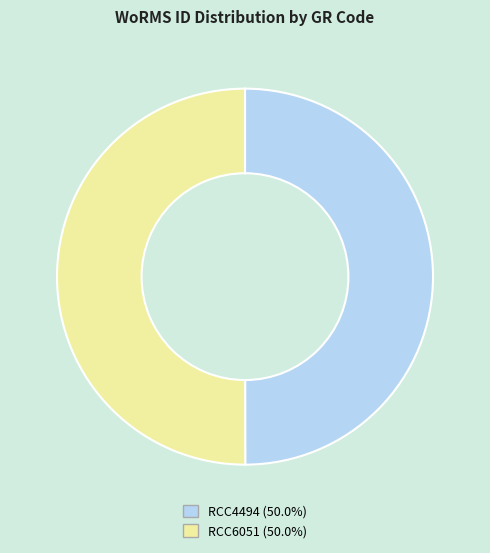

Is the sum of RCC6051 and RCC4494 greater than half?

Yes